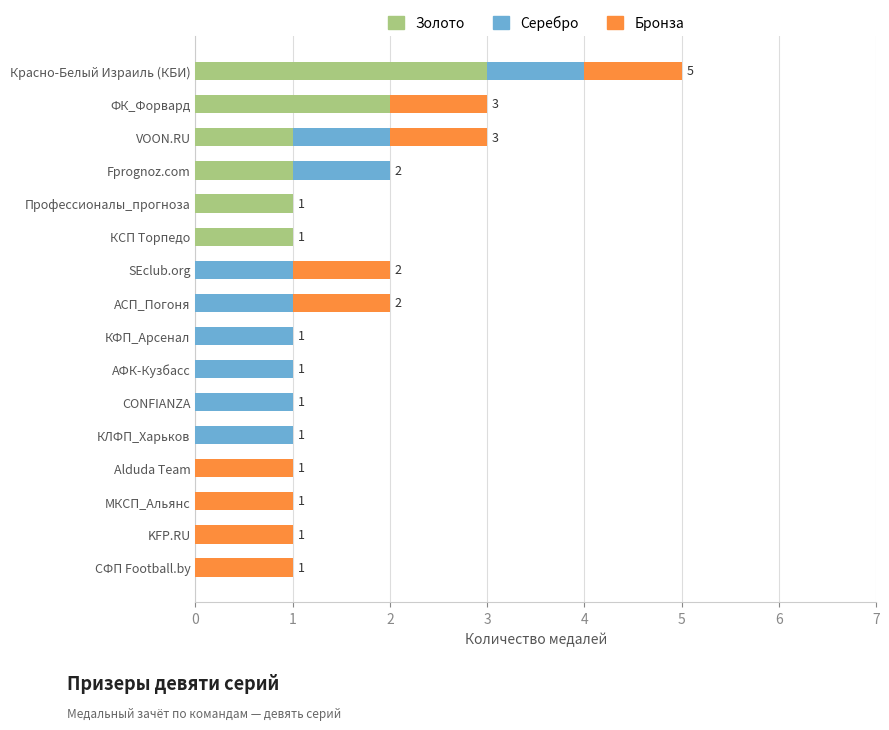

Which category has the highest value in the Золото series?

Красно-Белый Израиль (КБИ)